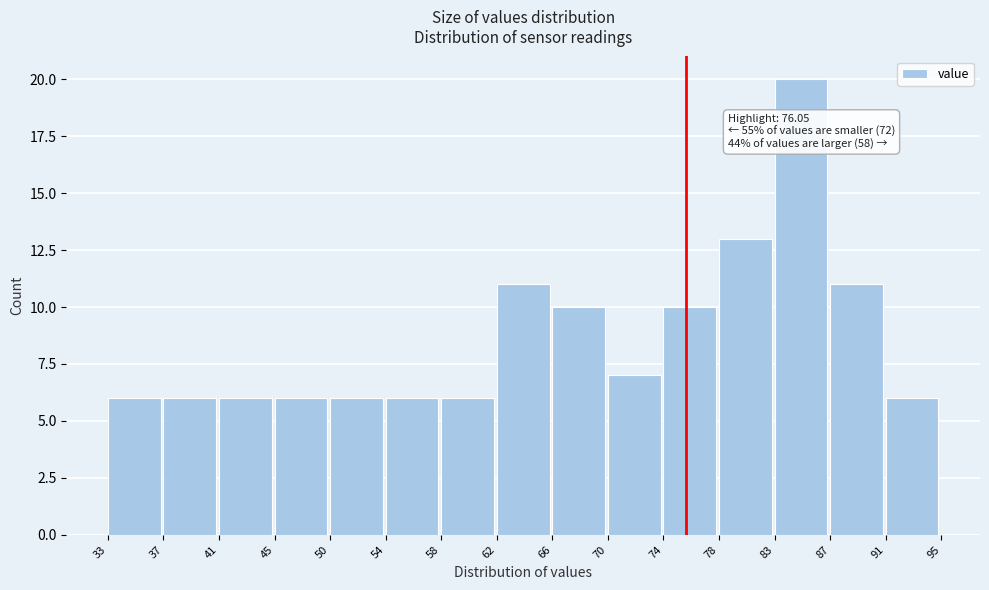

Which range on the x-axis has the tallest bar?

83 to 87